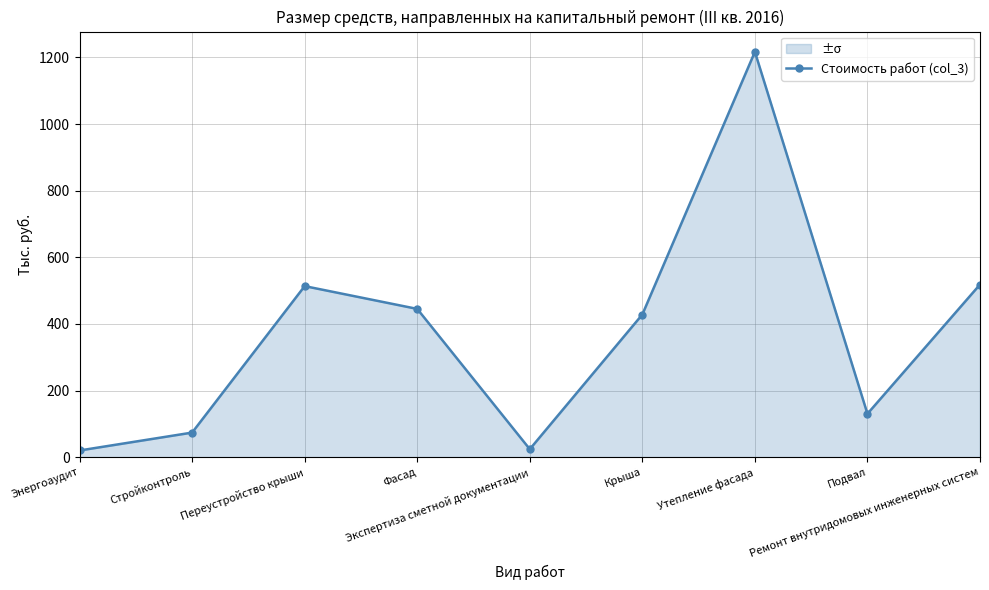

What is the smallest value displayed?

20.0